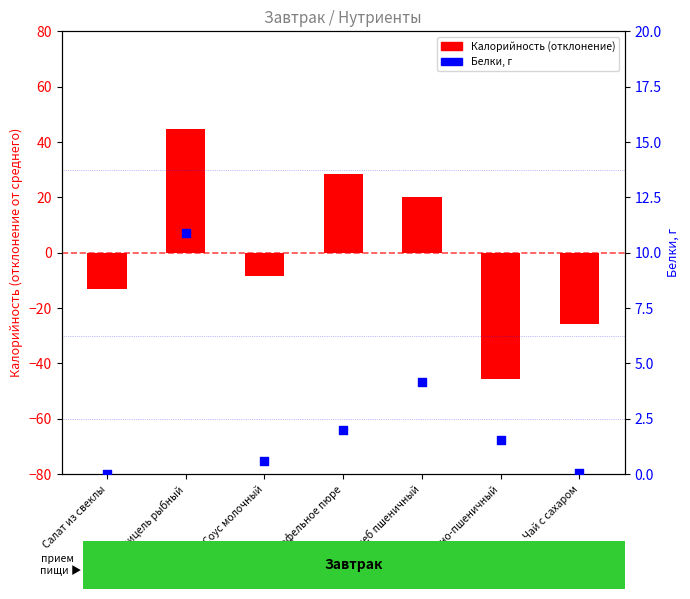

Which series reaches the maximum Y coordinate?

Калорийность (отклонение)